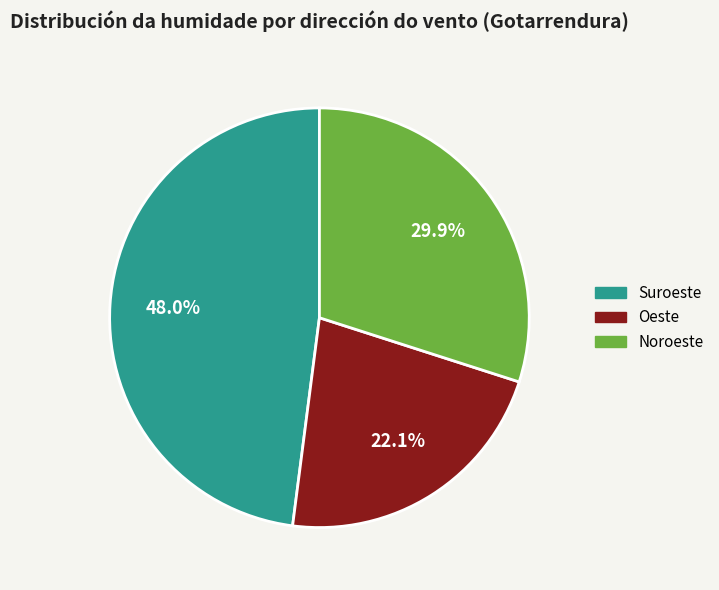

Combined, what portion of the pie is Noroeste and Suroeste?

77.9%